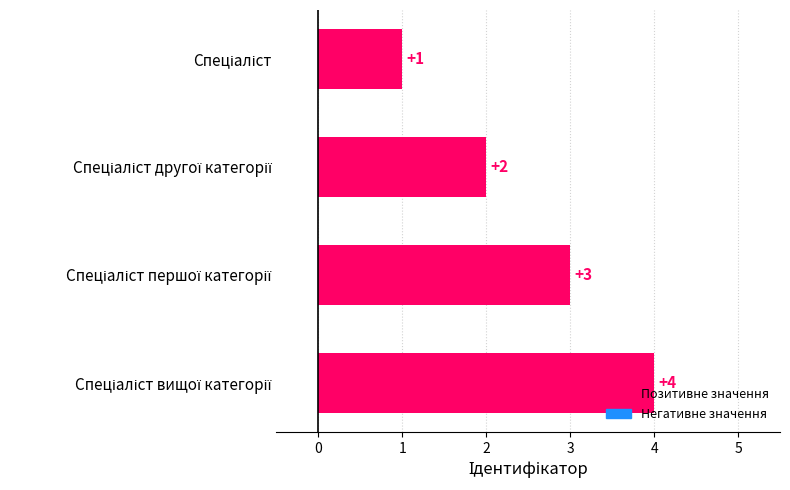

How many bars are there in total?

4